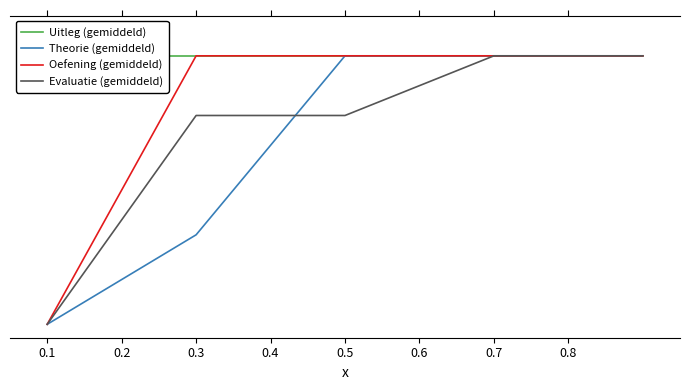

At which label does Theorie (gemiddeld) reach its minimum?

0.1